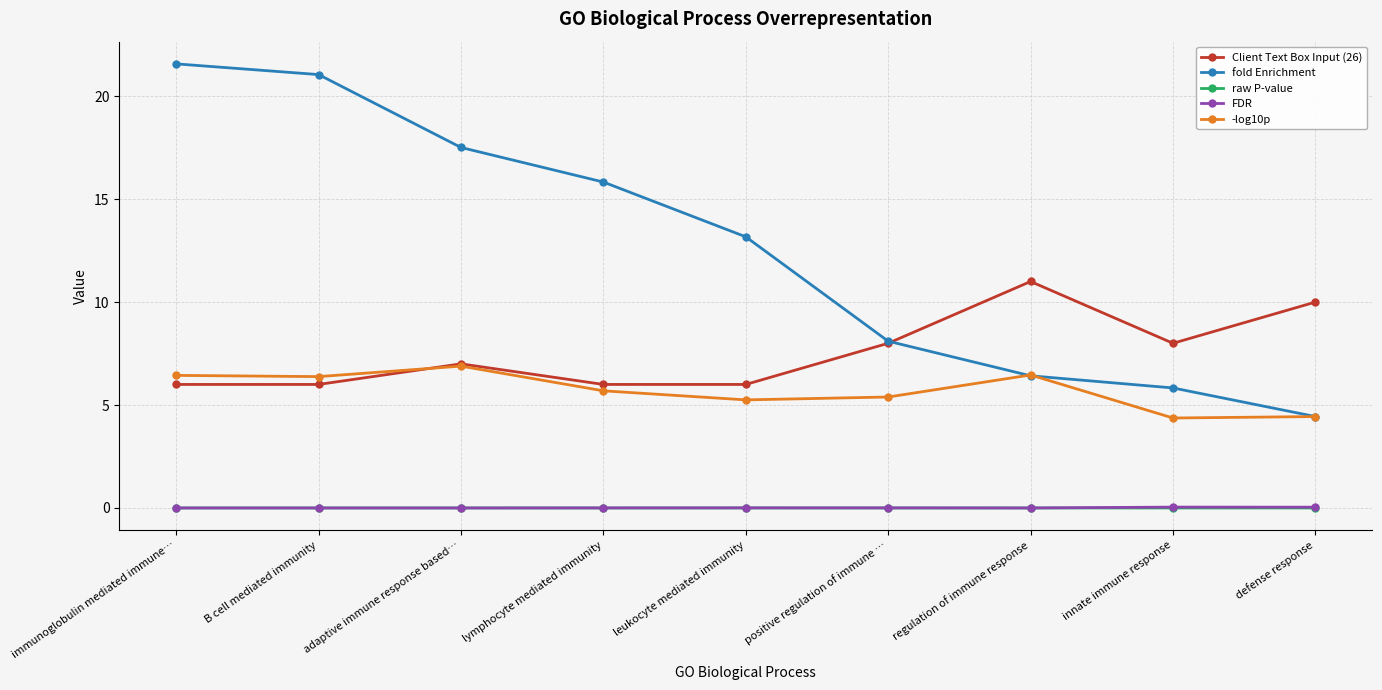

Which series changed the most between adaptive immune response based… and innate immune response?

fold Enrichment